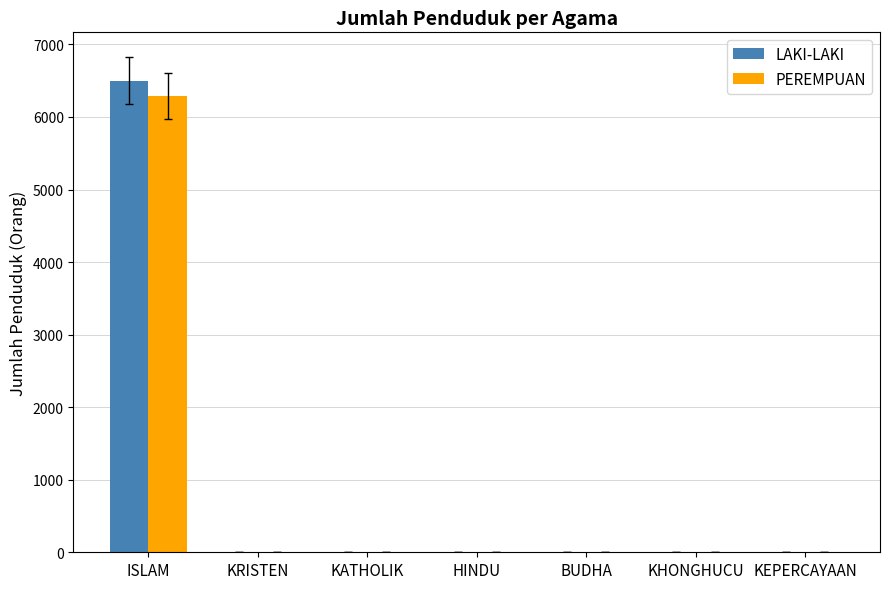

At which category is the sum across all series the highest?

ISLAM